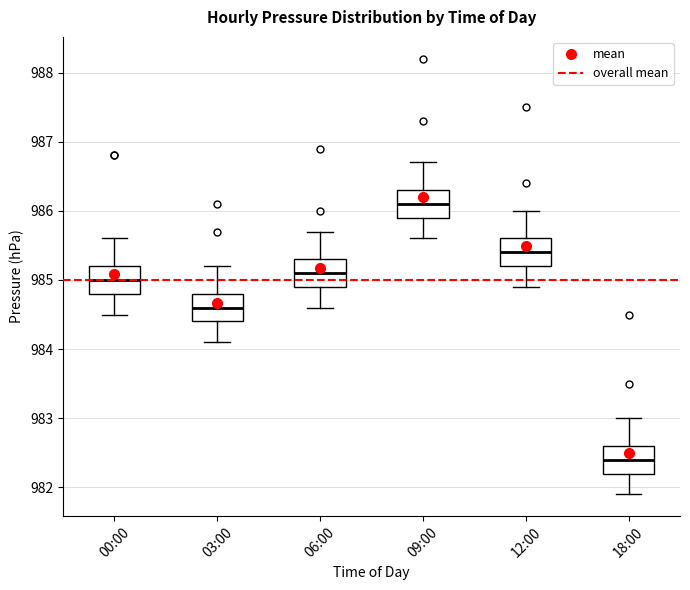

Which box has the lowest median line?

18:00